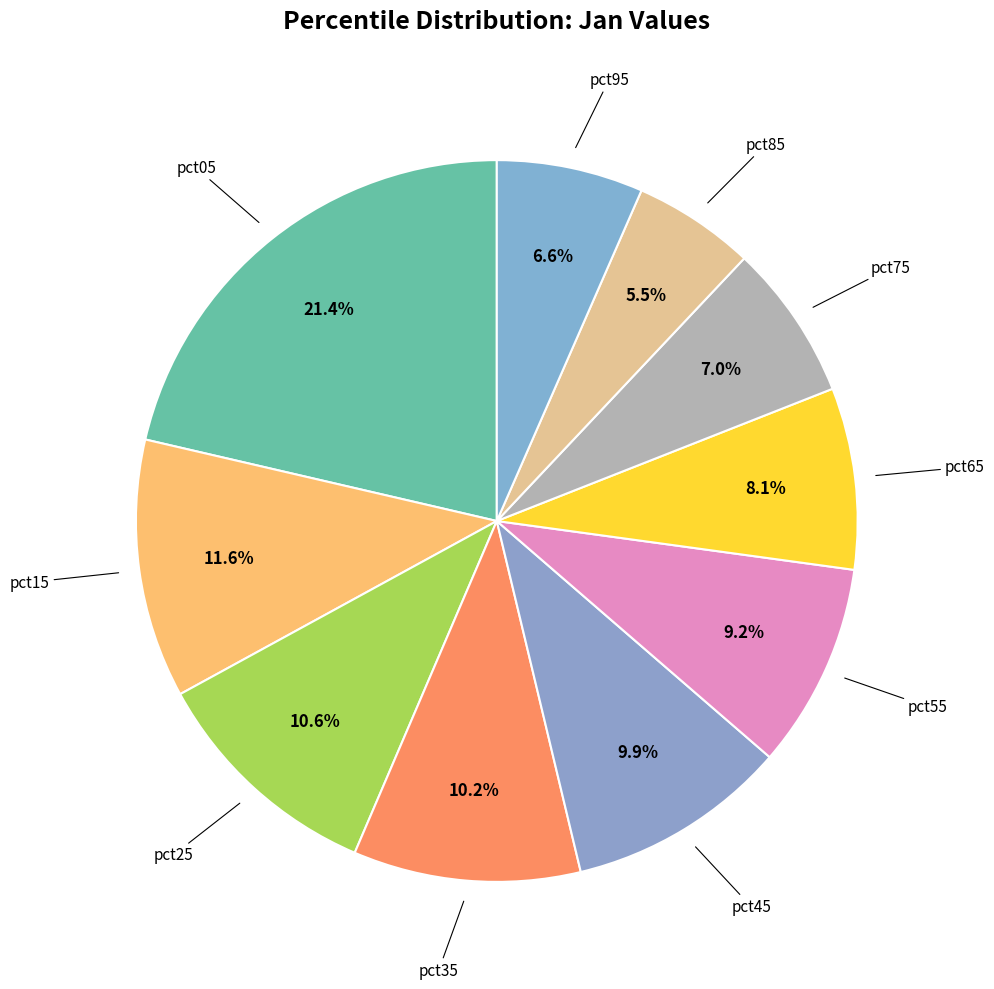

Does any single category account for the majority?

No